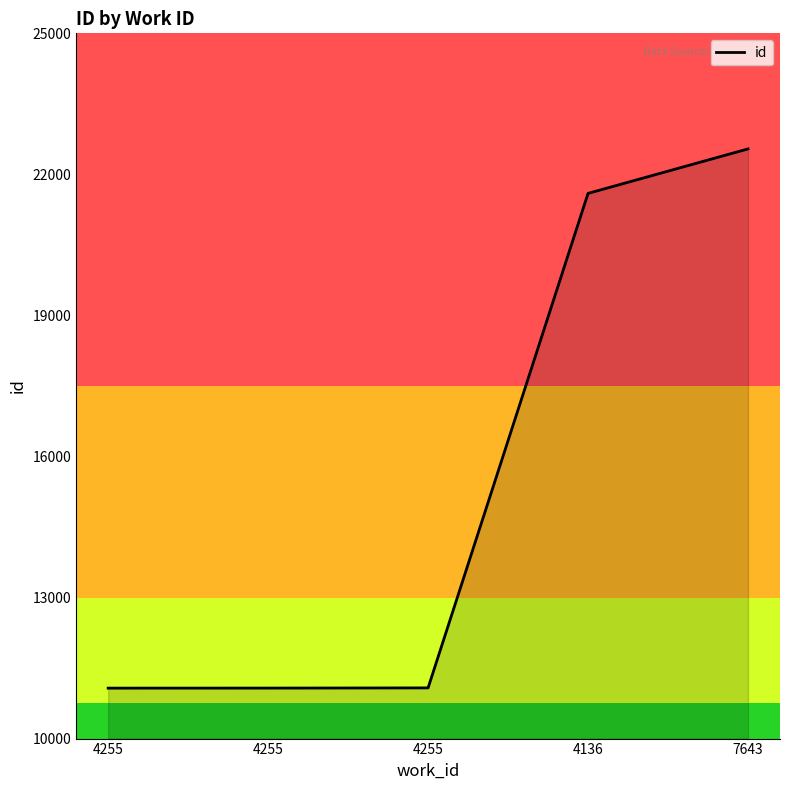

What is the difference between the values at 4255 and 7643?

11469